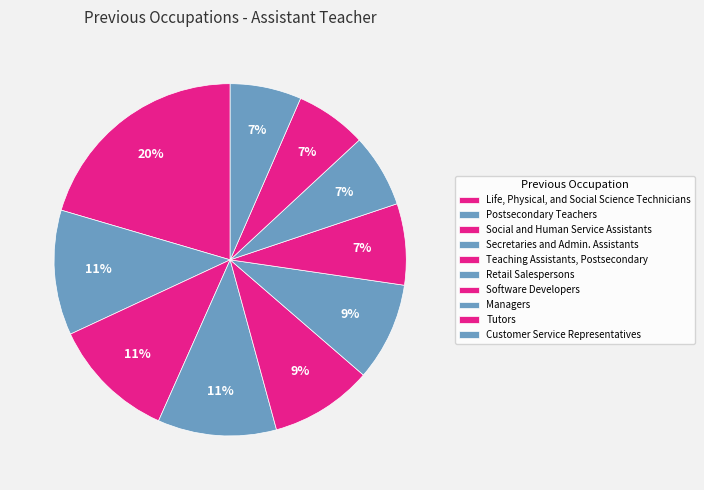

To the nearest percent, what portion does Retail Salespersons represent?

9%